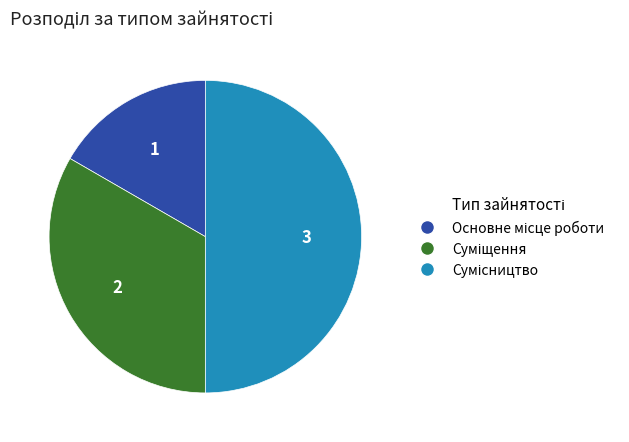

Which slice is the largest?

Сумісництво